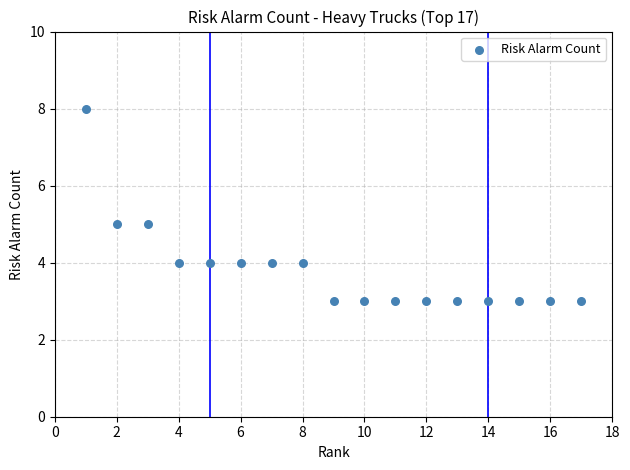

What is the range of X values (max minus min)?

16